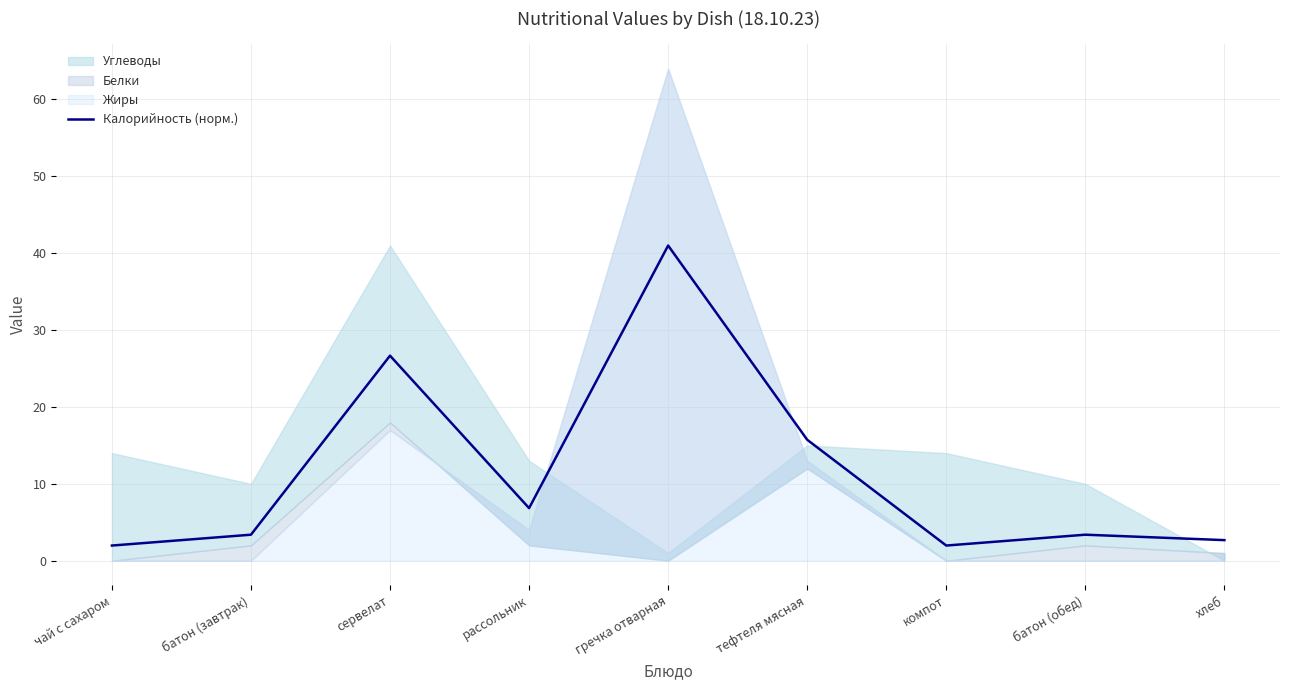

At which label does the data first exceed 3?

батон (завтрак)